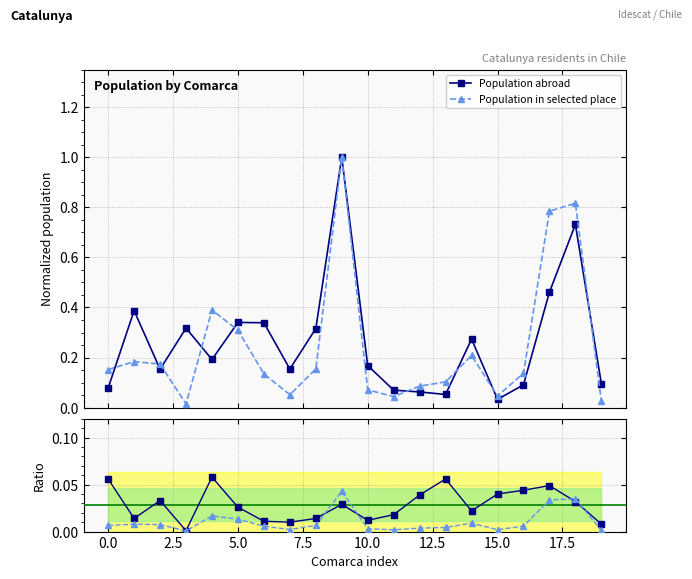

At how many categories does at least one series exceed 0?

20